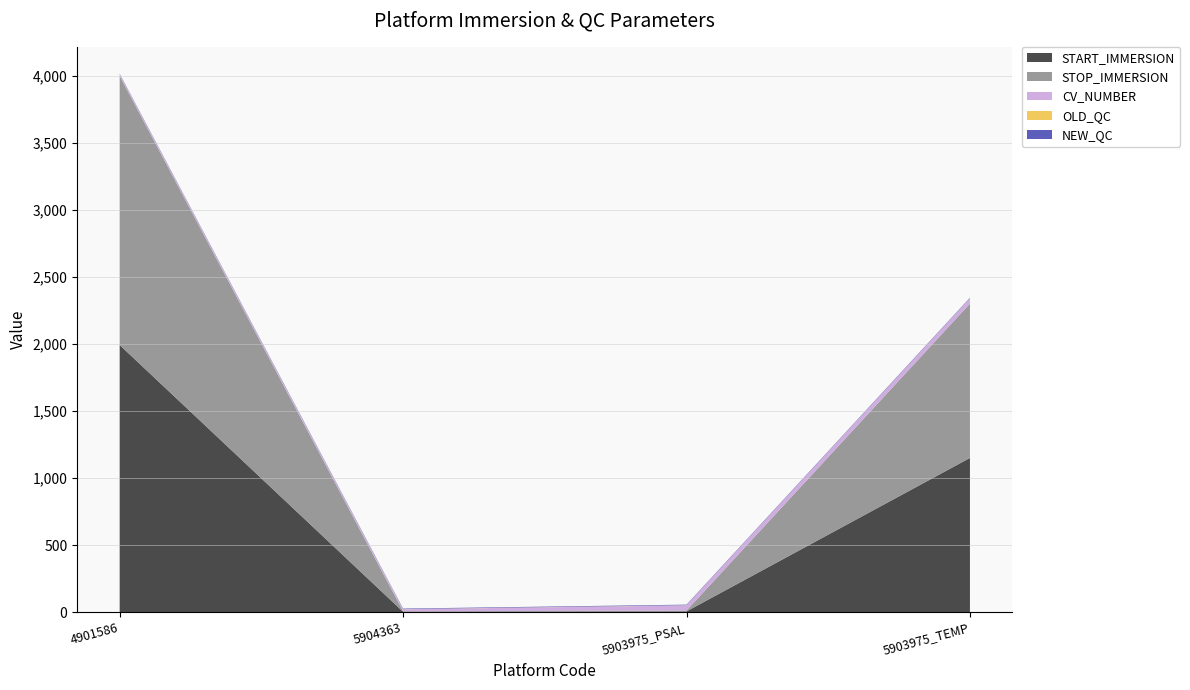

Reading left to right, what are all the values shown in this chart?

START_IMMERSION: 4901586=1992.0	5904363=3.7	5903975_PSAL=6.4	5903975_TEMP=1150.1
STOP_IMMERSION: 4901586=2005.8	5904363=3.7	5903975_PSAL=6.4	5903975_TEMP=1150.1
CV_NUMBER: 4901586=11.0	5904363=15.0	5903975_PSAL=39.0	5903975_TEMP=39.0
OLD_QC: 4901586=1.0	5904363=1.0	5903975_PSAL=1.0	5903975_TEMP=1.0
NEW_QC: 4901586=4.0	5904363=4.0	5903975_PSAL=4.0	5903975_TEMP=4.0